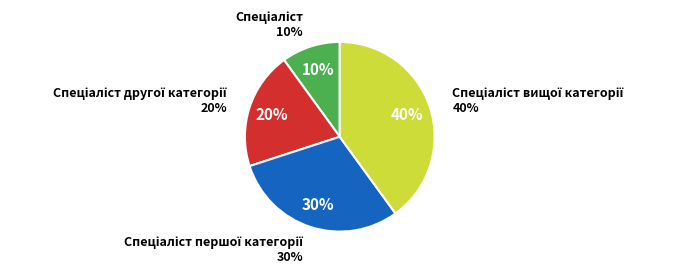

To the nearest percent, what is the combined percentage of Спеціаліст другої категорії and Спеціаліст вищої категорії?

60%